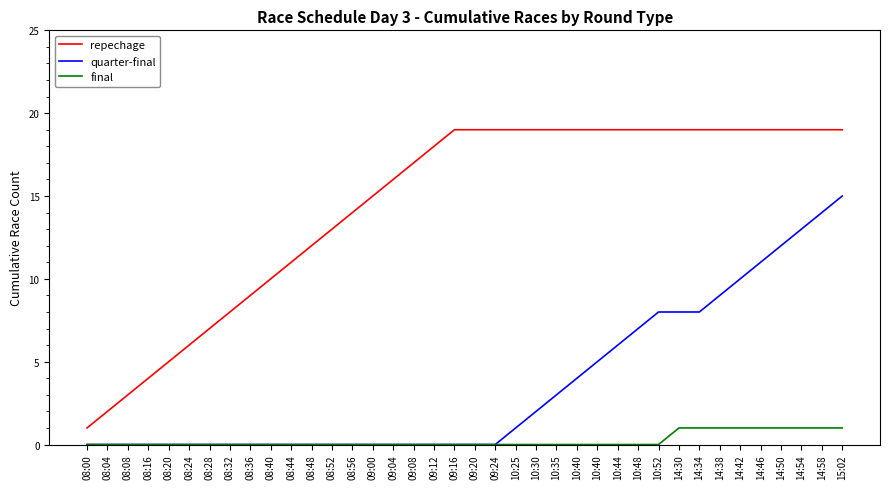

What are all the series names shown in the legend?

repechage, quarter-final, final